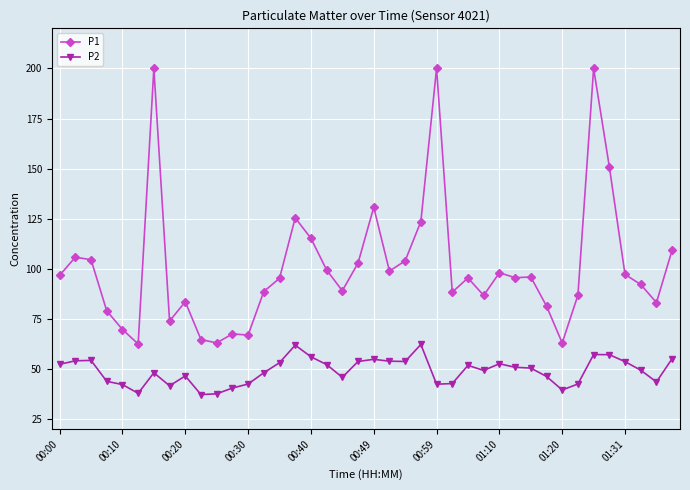

True or false: P2 has more than 0 points higher than both neighbors.

True